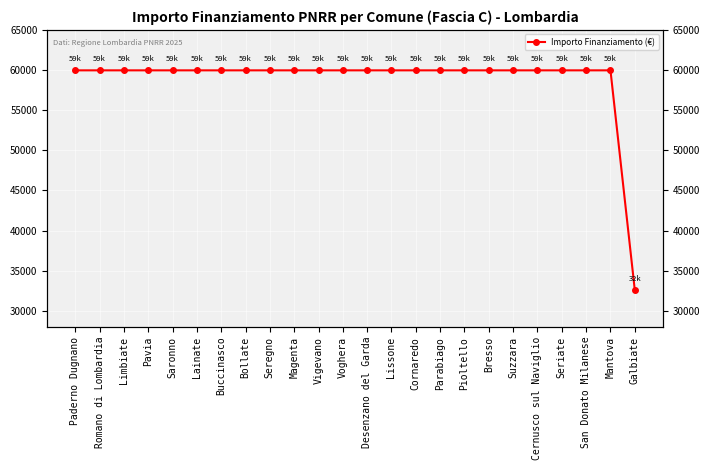

What is the difference between the maximum and minimum values?

27377